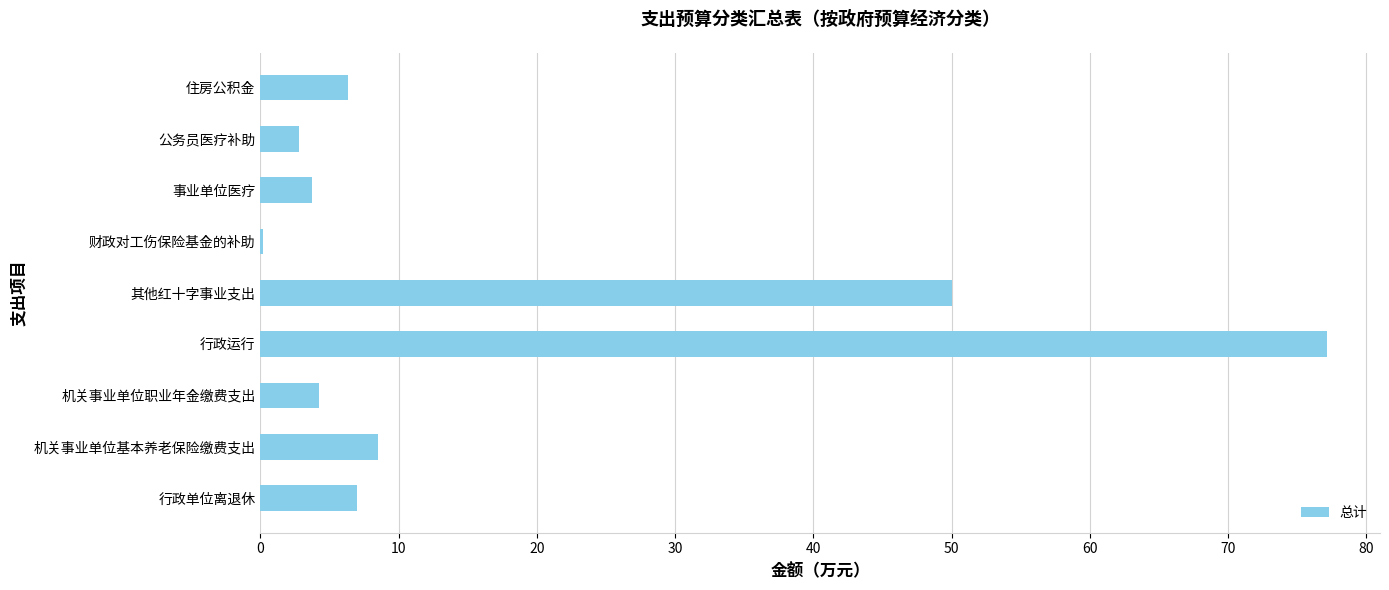

Are the bars horizontal?

Yes